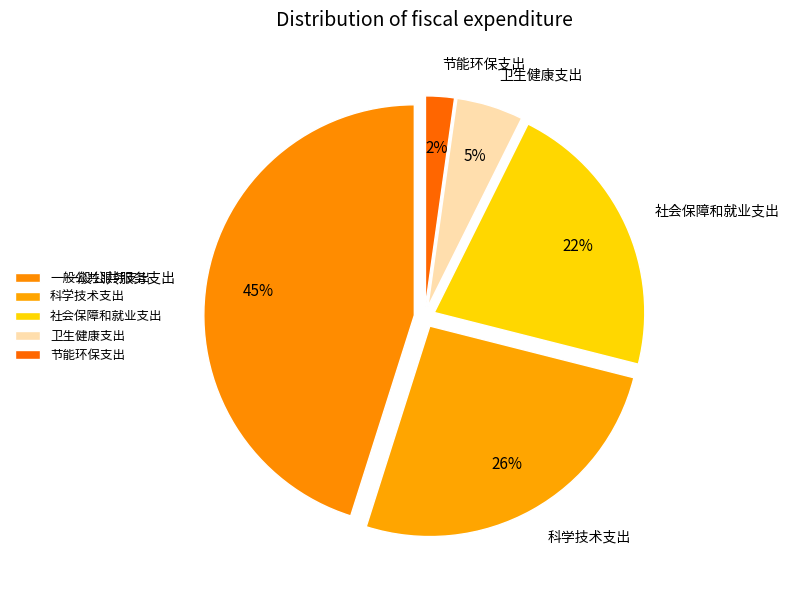

To the nearest percent, what portion does 节能环保支出 represent?

2%